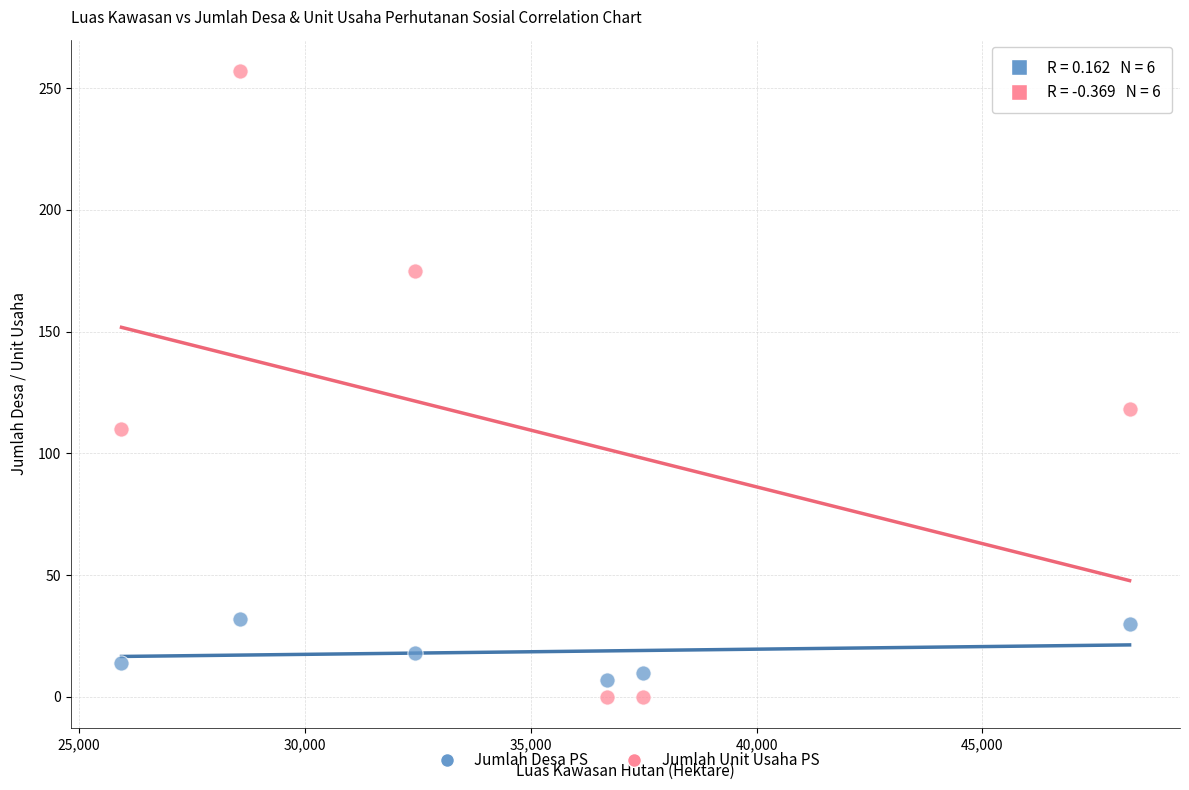

Across all data points, what is the average Y value?

64